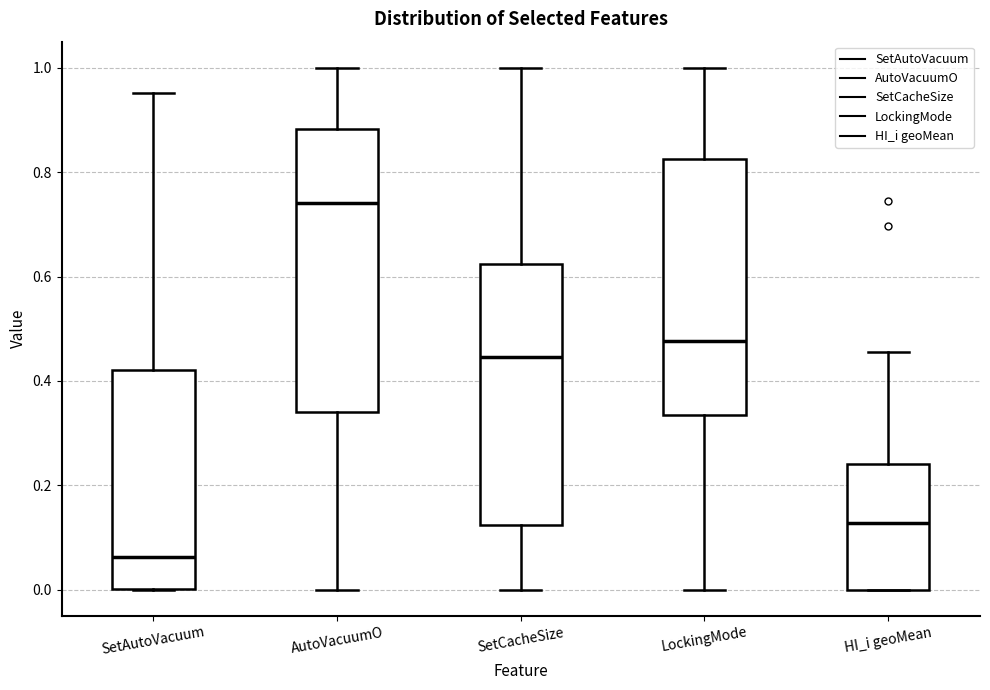

Reading left to right, transcribe this box plot: for each box, give where its median line is, the range the box spans, and where its two whiskers end, as read against the y-axis. The values are not printed on the chart, so give them approximately, as read against the axis.

SetAutoVacuum: median 0.06, box 0.00 to 0.42, whiskers 0.00 to 0.96
AutoVacuumO: median 0.74, box 0.34 to 0.88, whiskers 0.00 to 1.00
SetCacheSize: median 0.44, box 0.12 to 0.62, whiskers 0.00 to 1.00
LockingMode: median 0.48, box 0.34 to 0.82, whiskers 0.00 to 1.00
HI_i geoMean: median 0.12, box 0.00 to 0.24, whiskers 0.00 to 0.46